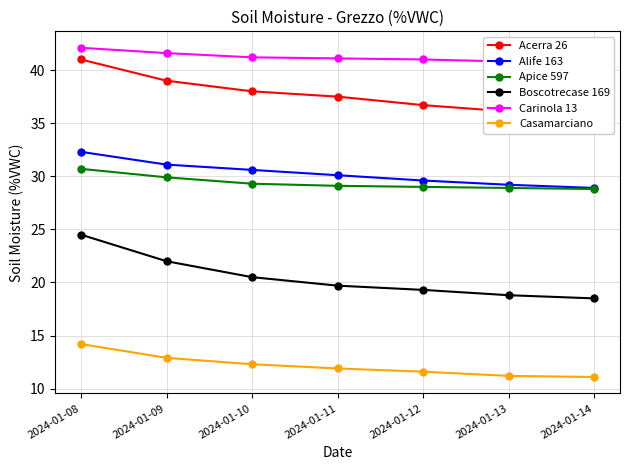

How many values in the Apice 597 series exceed 29?

4